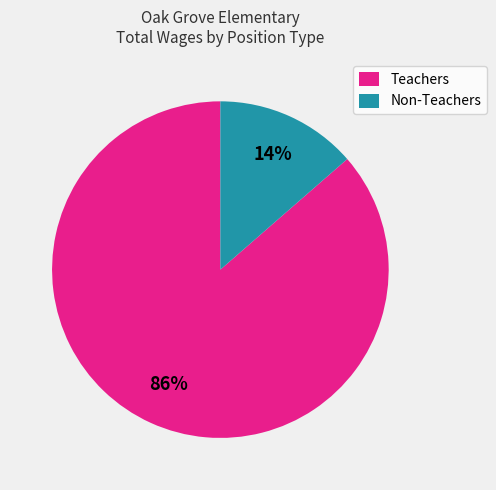

Which category has the smallest portion of the pie?

Non-Teachers